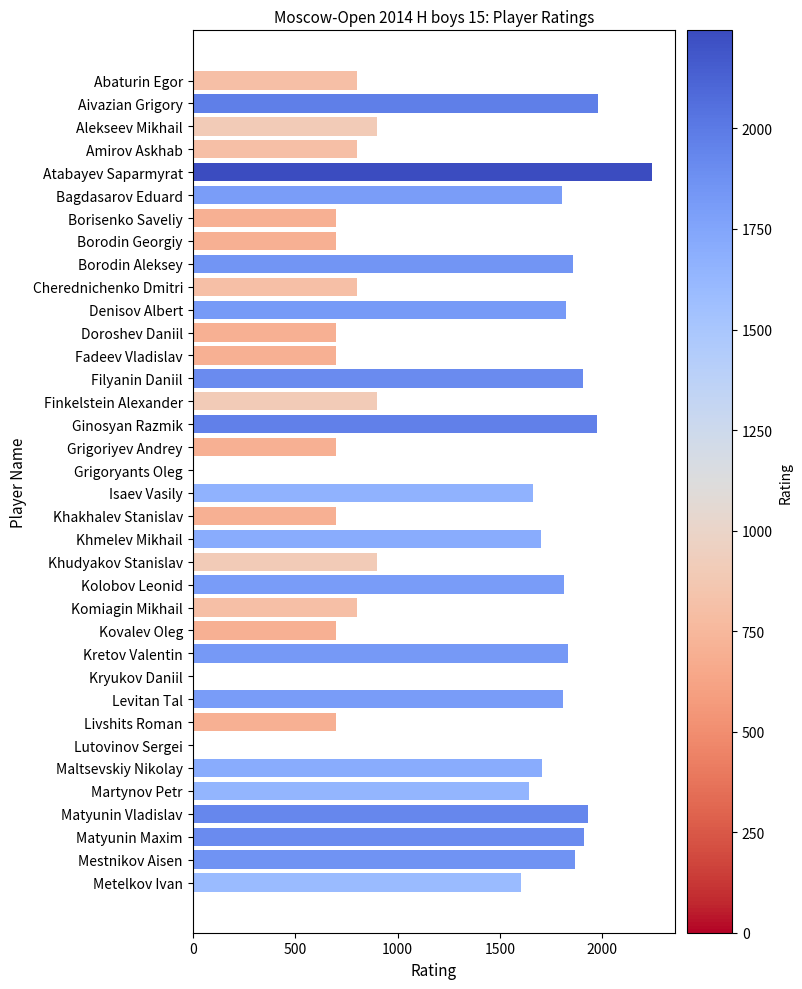

Are the bars horizontal?

Yes